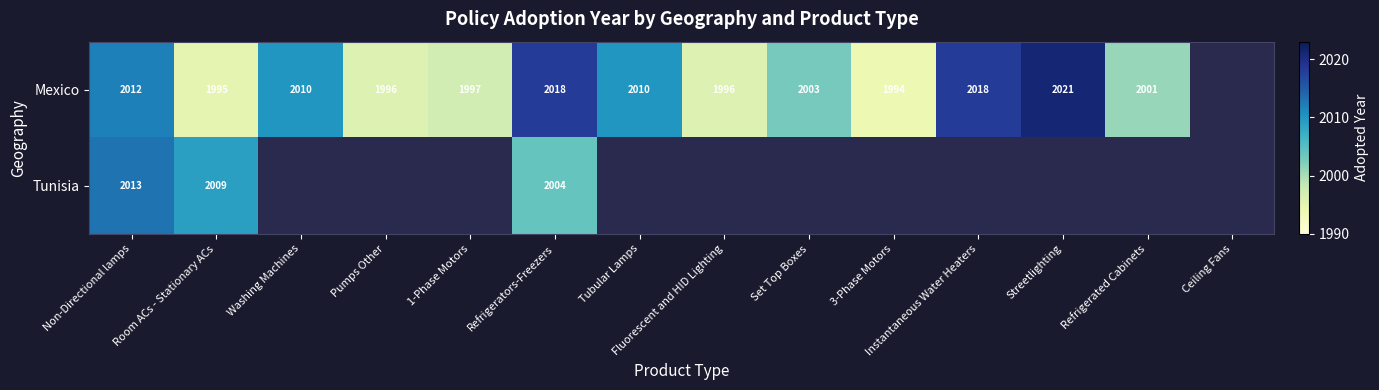

At Room ACs - Stationary ACs, list the series in order from largest to smallest.

Tunisia, Mexico